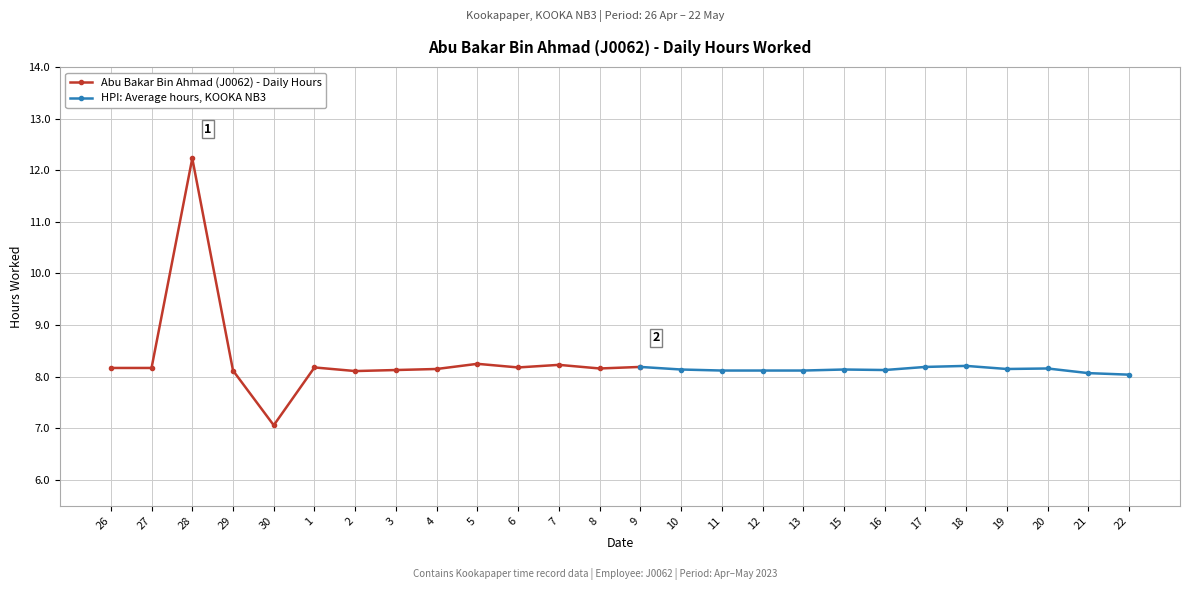

What value does the data have at 22?

8.0